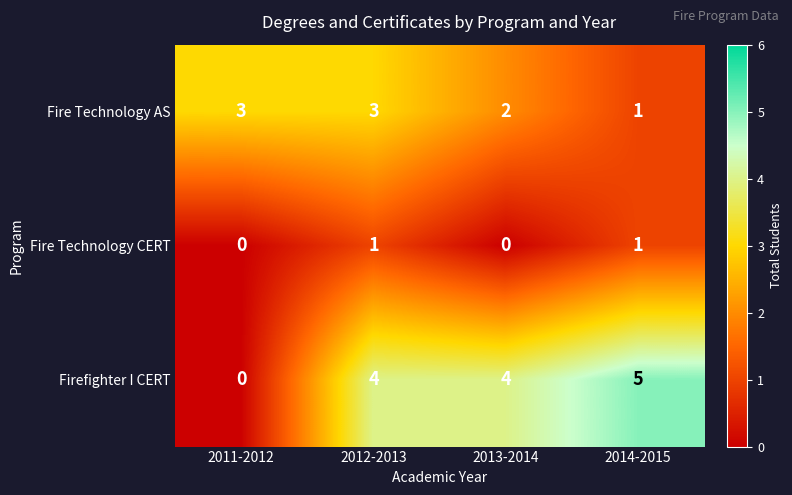

How many data points does each series have?

4